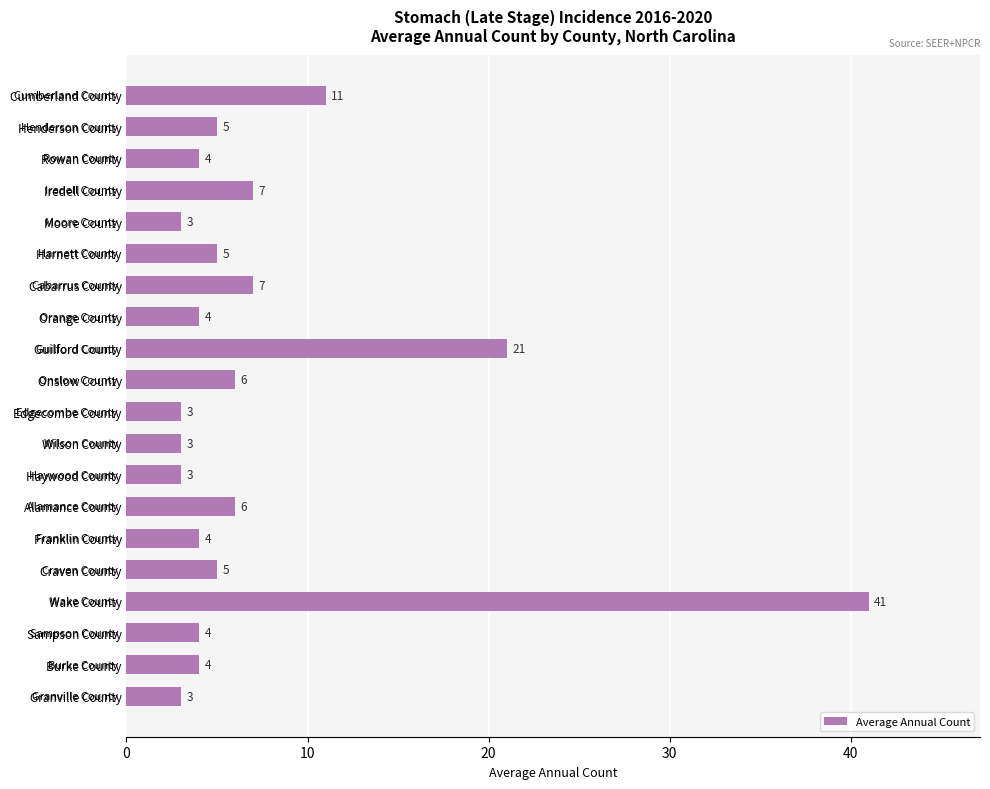

True or false: the data shows 7 at Rowan County.

False